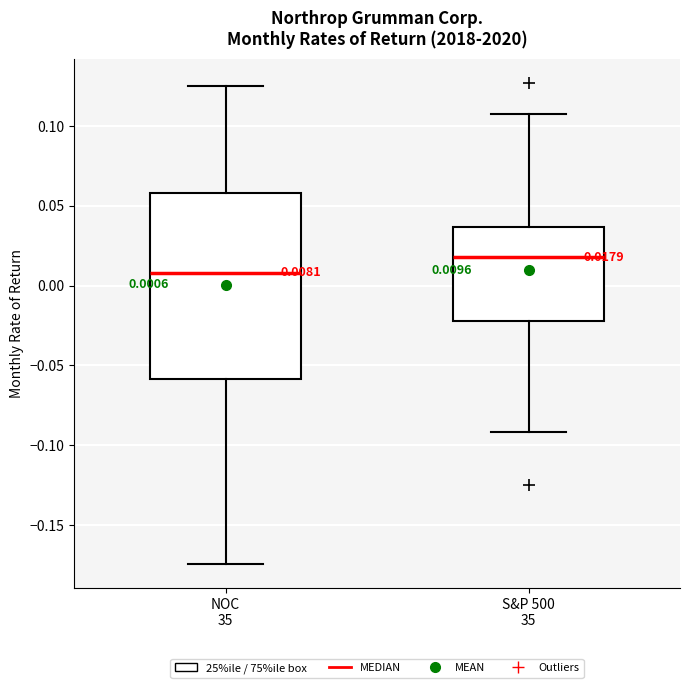

Which box is the tallest, from its lower edge to its upper edge?

NOC 35